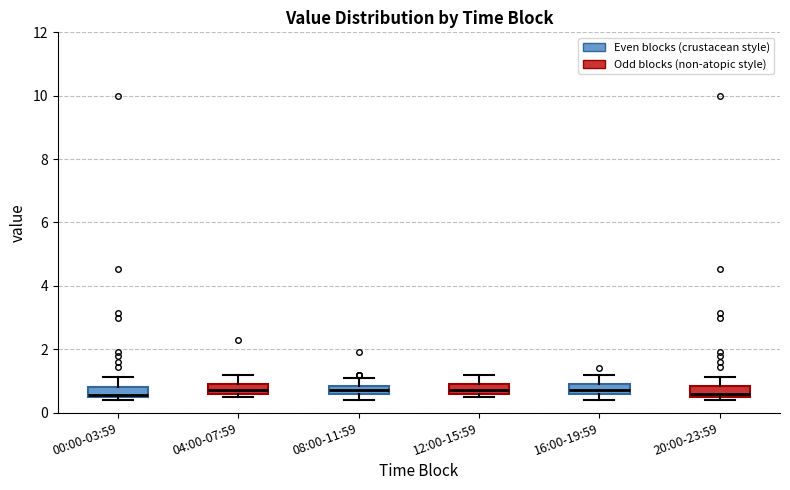

Where does the upper whisker of the box for 16:00-19:59 end on the y-axis? The values are not printed on the chart, so give them approximately, as read against the axis.

1.2